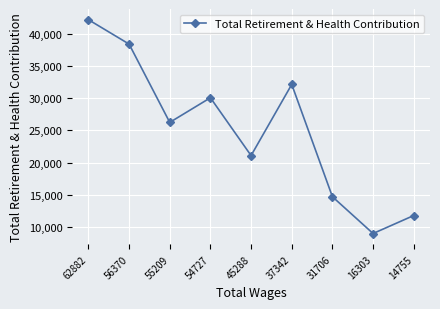

How many distinct data groups are displayed?

1